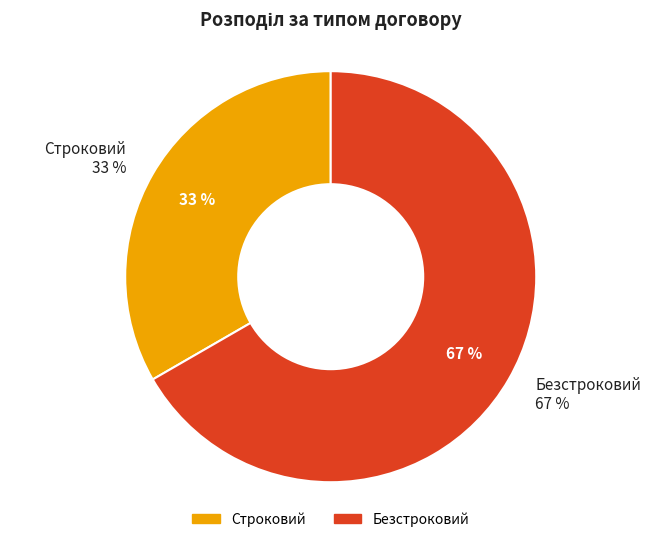

What percentage do Строковий and Безстроковий together represent?

100.0%